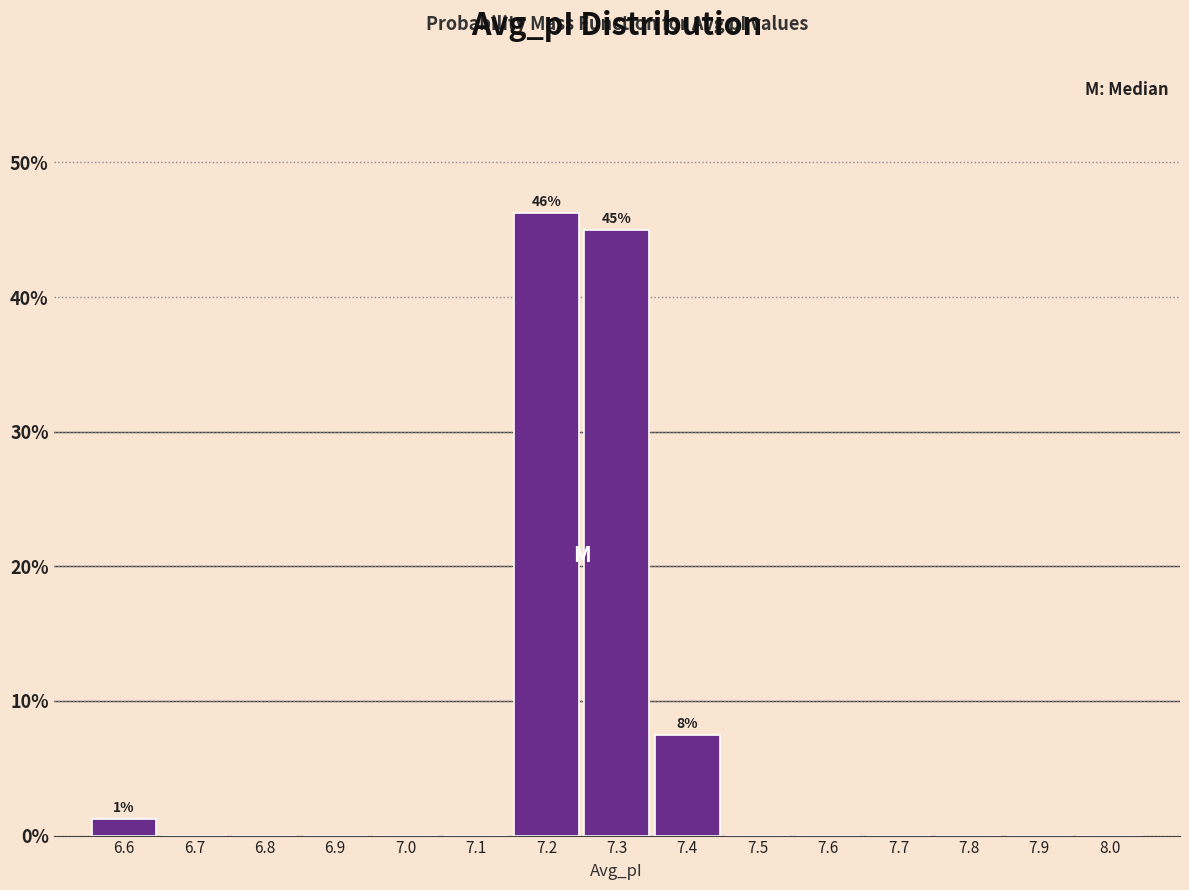

True or false: the data shows 0.0 at 7.7.

True